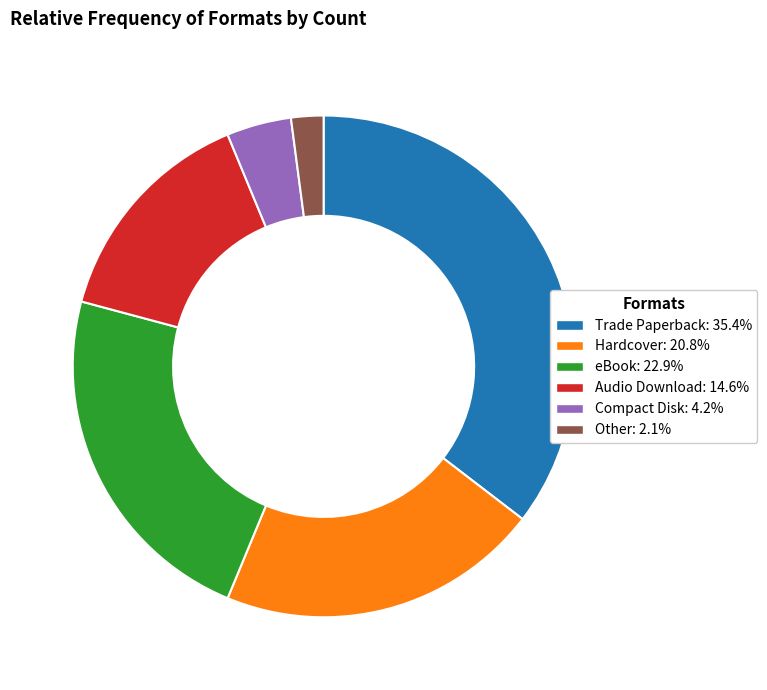

Count the number of slices in the pie.

6